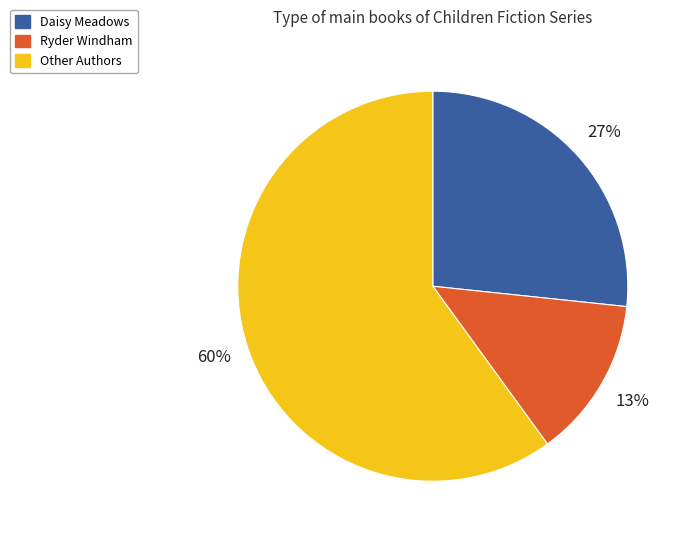

Is there a majority slice in this chart?

Yes